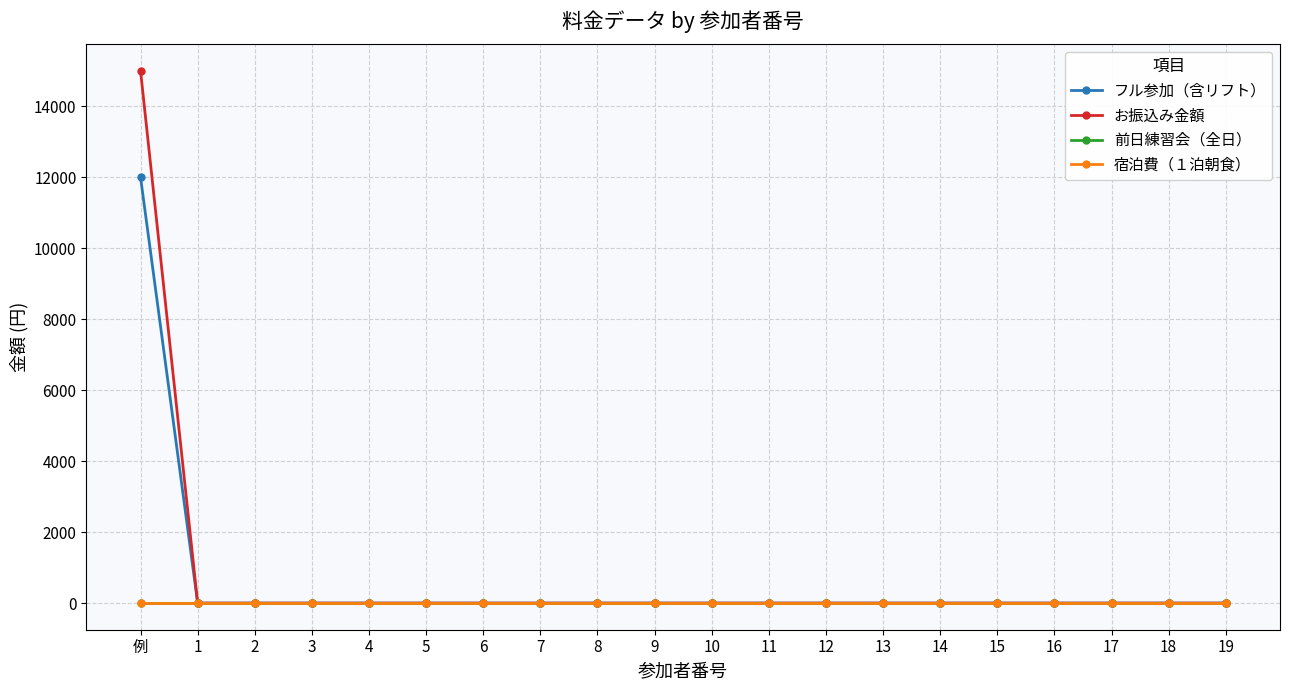

What is the greatest value displayed?

15000